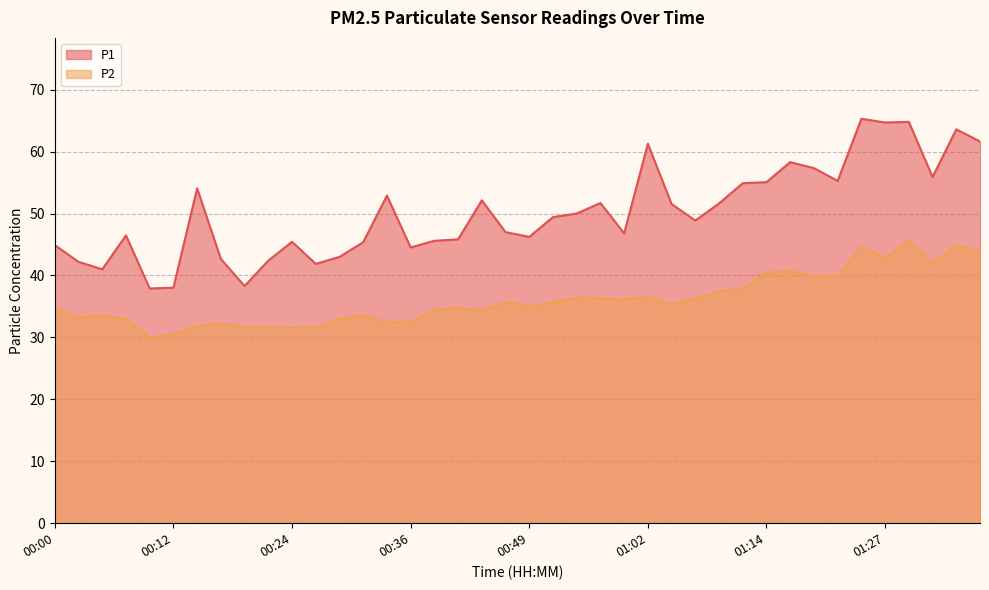

What is the approximate value of P2 at 00:39?

34.4